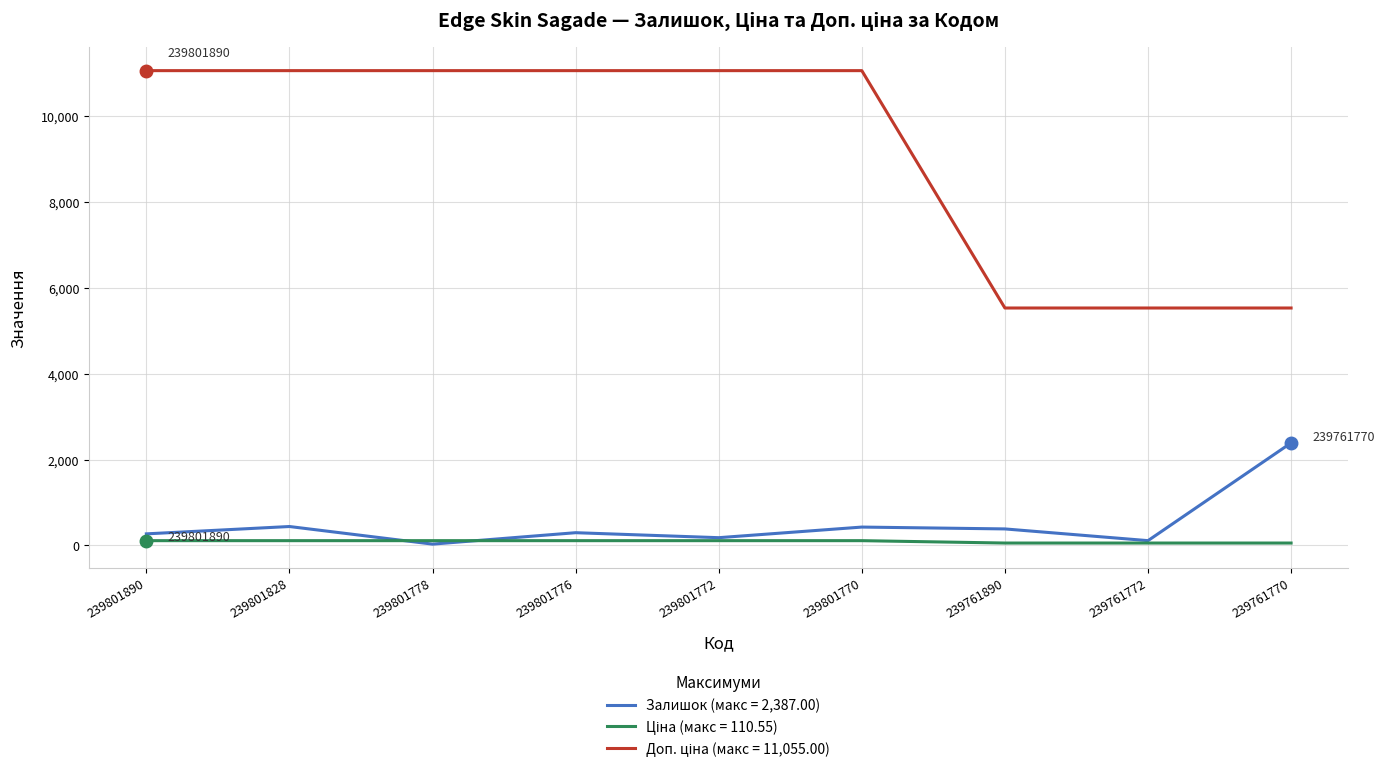

What is the maximum value shown in the chart?

11055.0